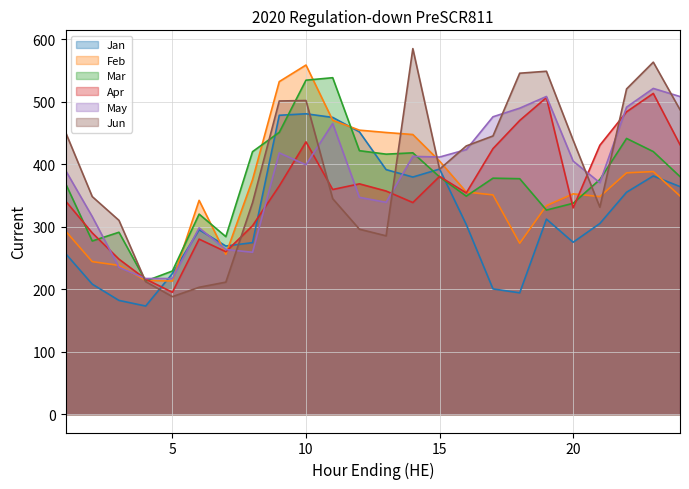

What is the maximum value shown in the chart?

584.7